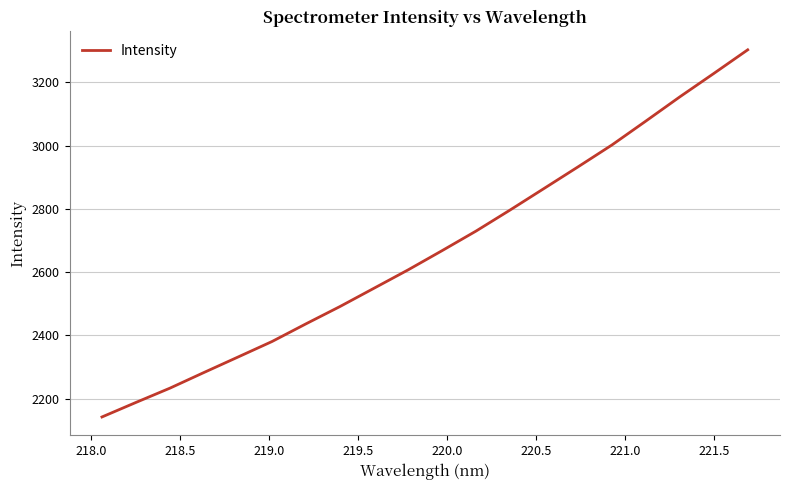

Does the chart display data point markers on the line(s)?

No